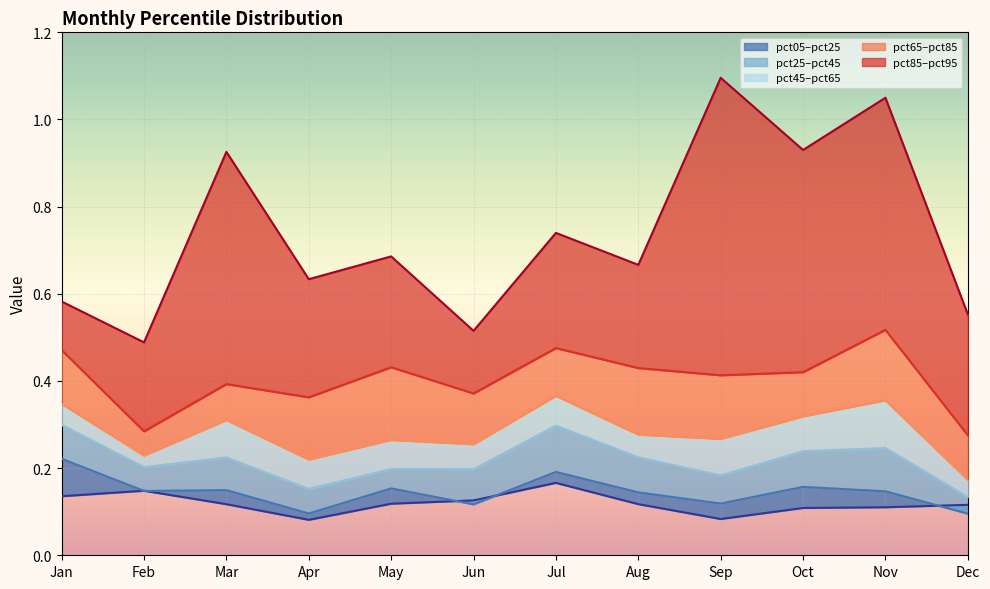

What is the minimum value shown in the chart?

0.1